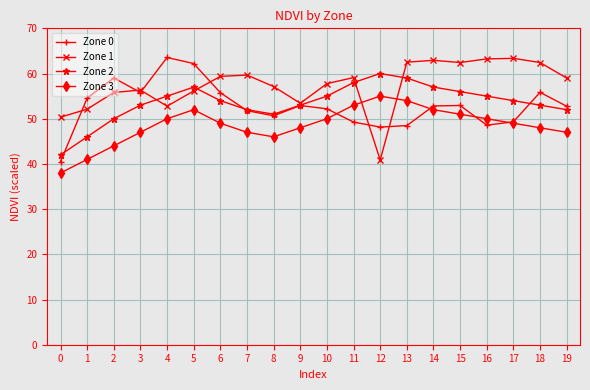

What is the value of the Zone 2 point at the 14th from the left?

59.0